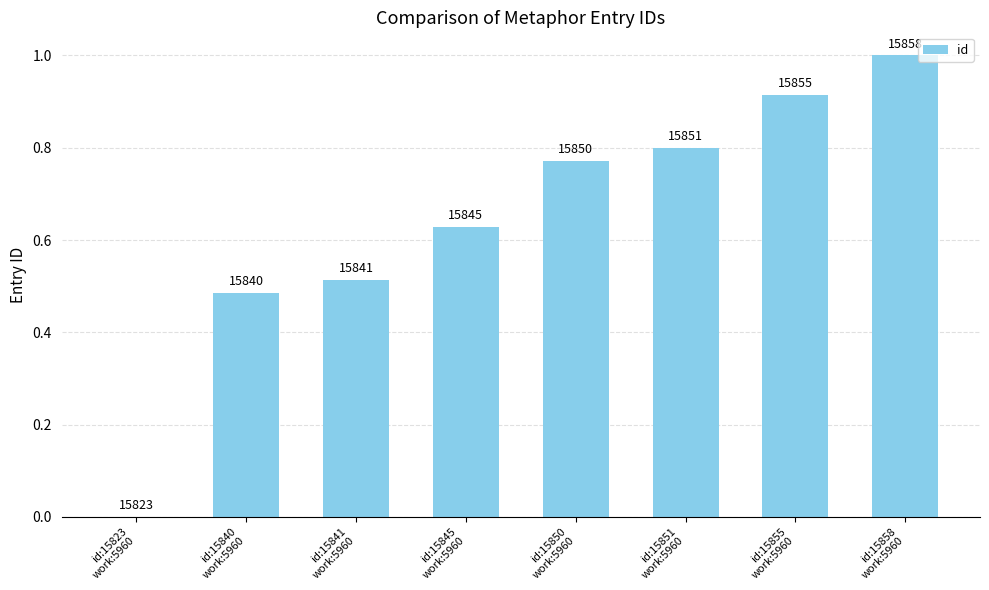

Is it true that the value at id:15855
work:5960 is 0.3?

False